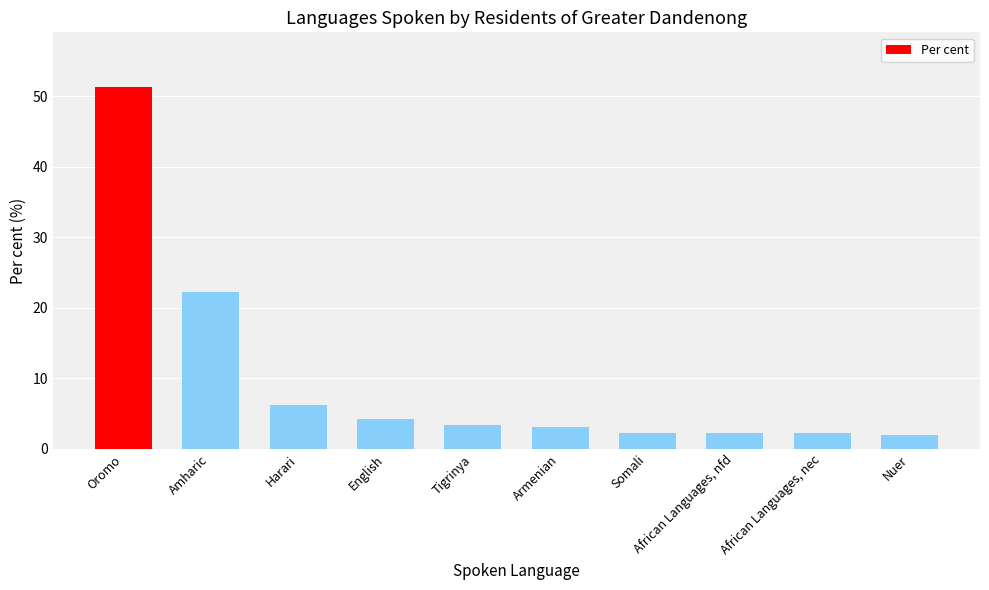

Is it true that the value at Harari is 6.3?

True